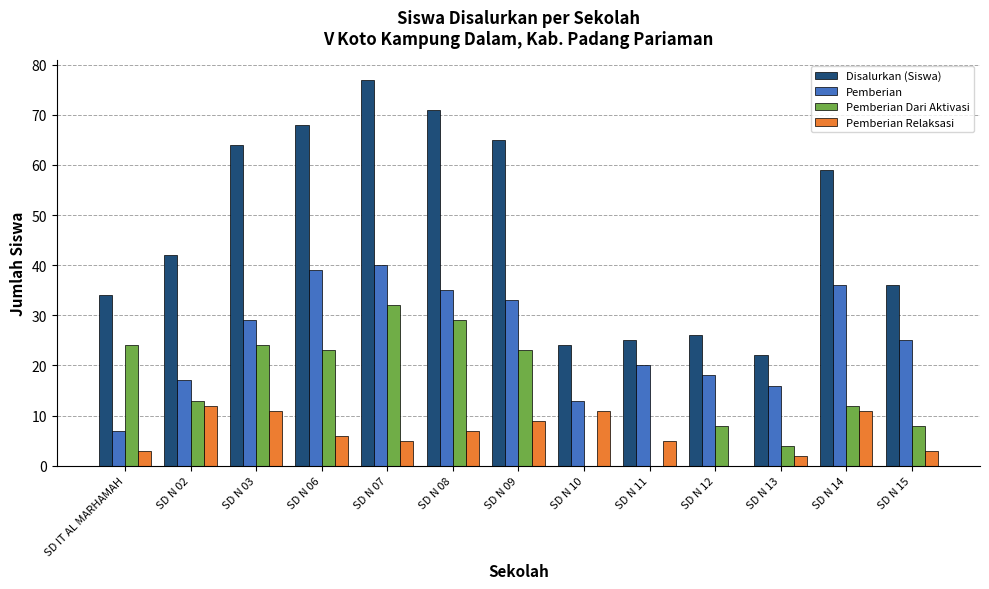

Reading left to right, extract all data points from this chart.

Disalurkan (Siswa): 34	42	64	68	77	71	65	24	25	26	22	59	36
Pemberian: 7	17	29	39	40	35	33	13	20	18	16	36	25
Pemberian Dari Aktivasi: 24	13	24	23	32	29	23	0	0	8	4	12	8
Pemberian Relaksasi: 3	12	11	6	5	7	9	11	5	0	2	11	3